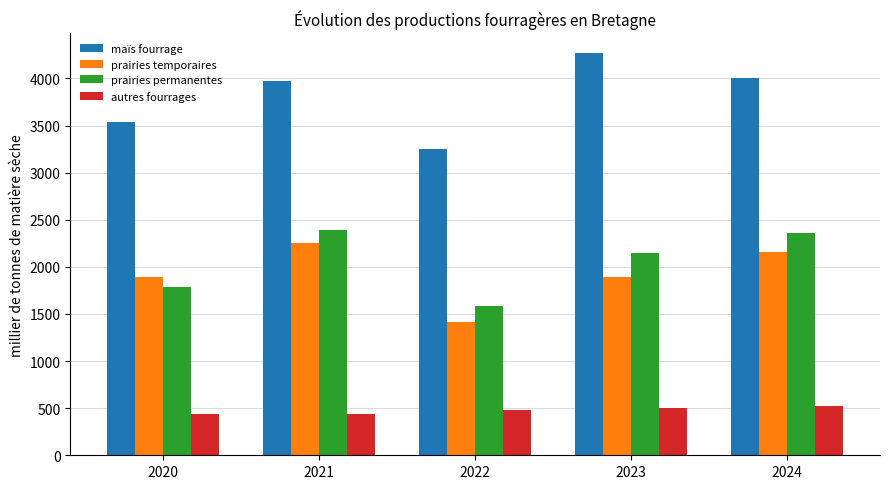

What is the sum of the prairies temporaires values at 2020 and 2023?

3791.6